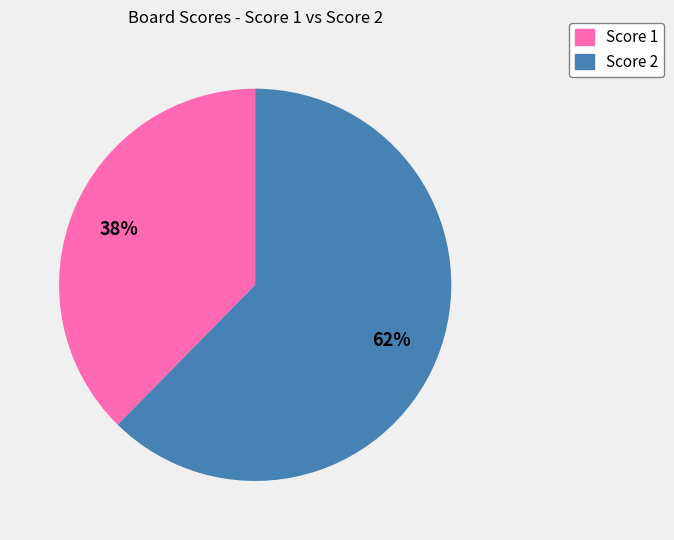

What percentage is the Score 1 slice, to the nearest percent?

38%